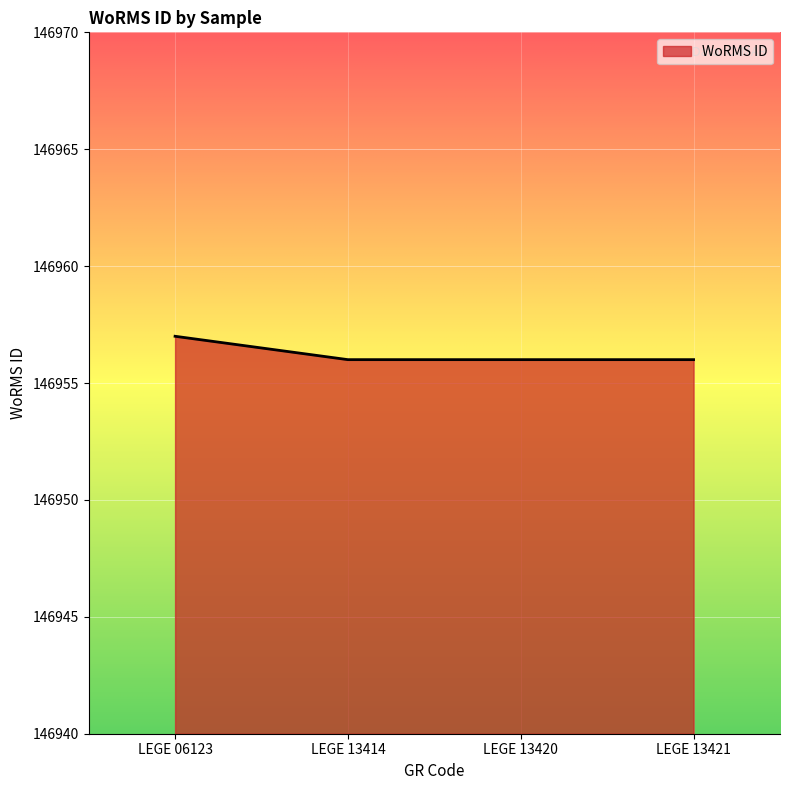

What is the sum of all values?

587825